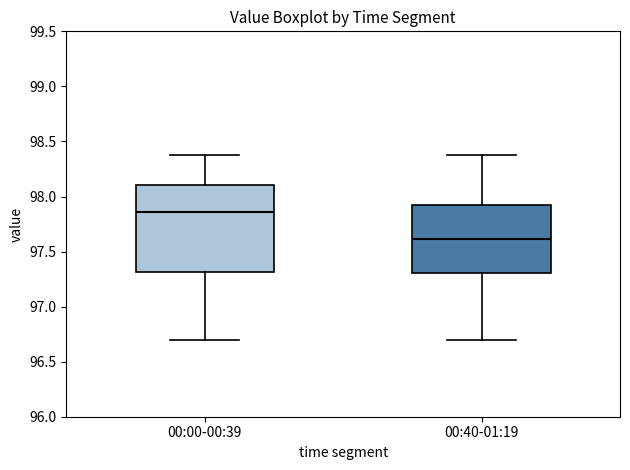

Reading left to right, transcribe this box plot: for each box, give where its median line is, the range the box spans, and where its two whiskers end, as read against the y-axis. The values are not printed on the chart, so give them approximately, as read against the axis.

00:00-00:39: median 97.85, box 97.30 to 98.10, whiskers 96.70 to 98.40
00:40-01:19: median 97.60, box 97.30 to 97.95, whiskers 96.70 to 98.40